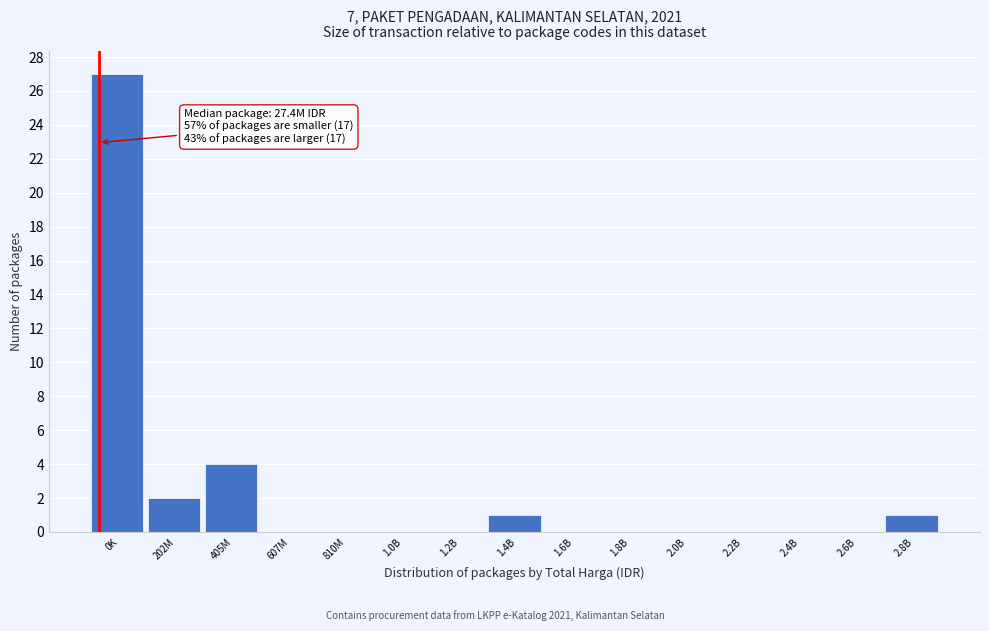

Reading left to right, what are all the values shown in this chart?

0K=27	202M=2	405M=4	607M=0	810M=0	1.0B=0	1.2B=0	1.4B=1	1.6B=0	1.8B=0	2.0B=0	2.2B=0	2.4B=0	2.6B=0	2.8B=1